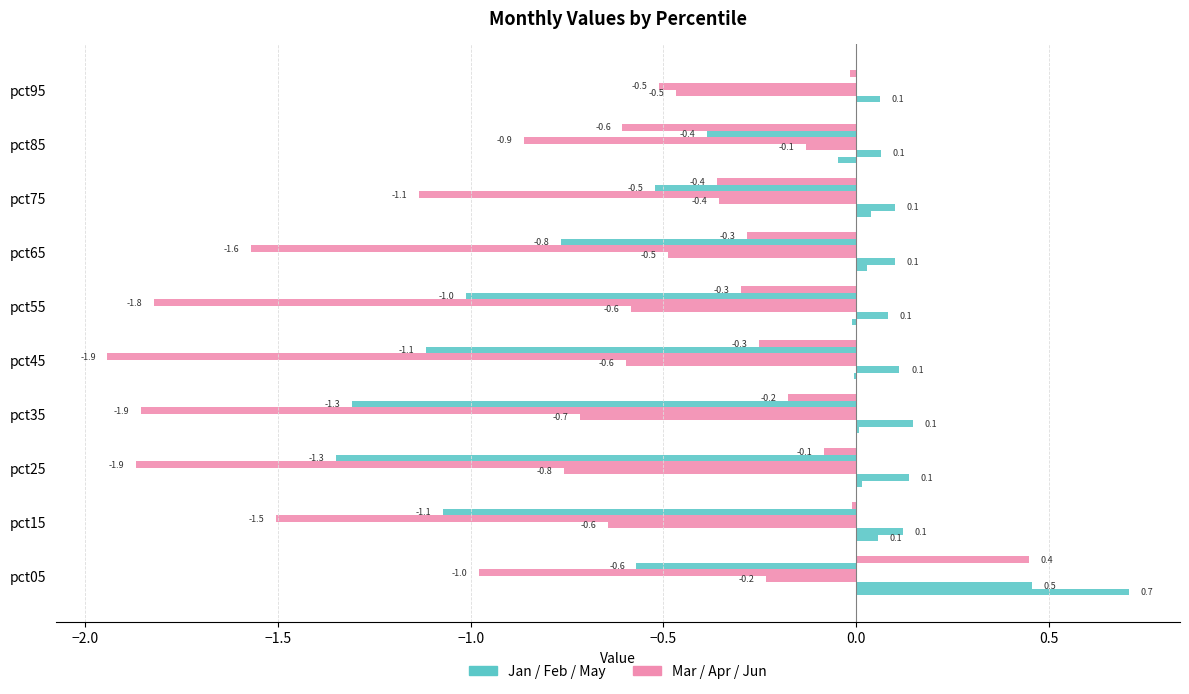

How many data points does each series have?

10